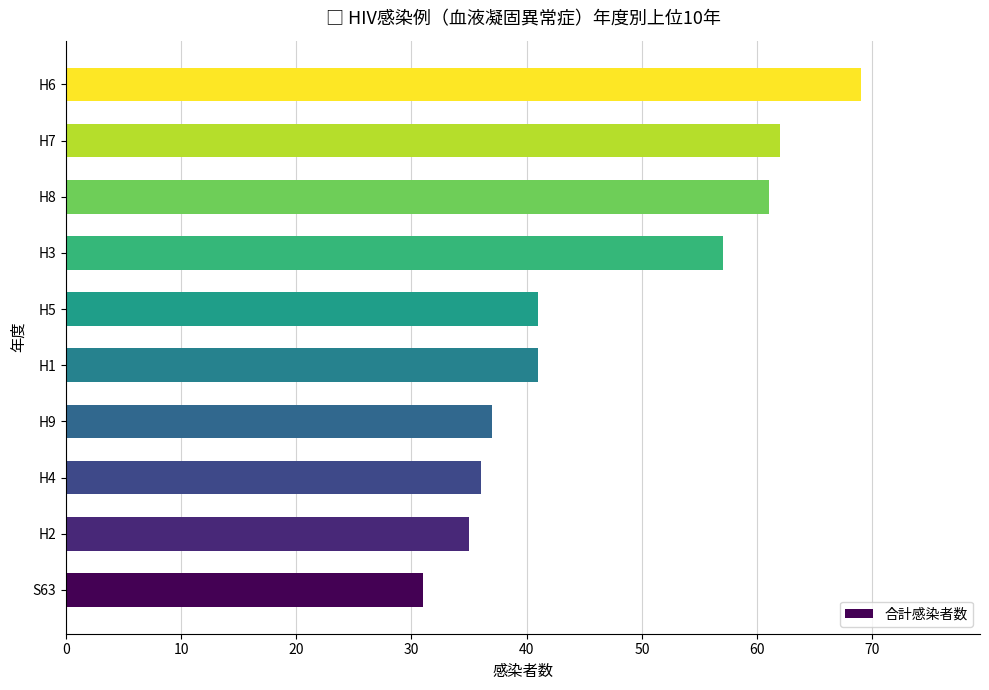

What is the ratio of the value at H5 to the value at H2?

1.2